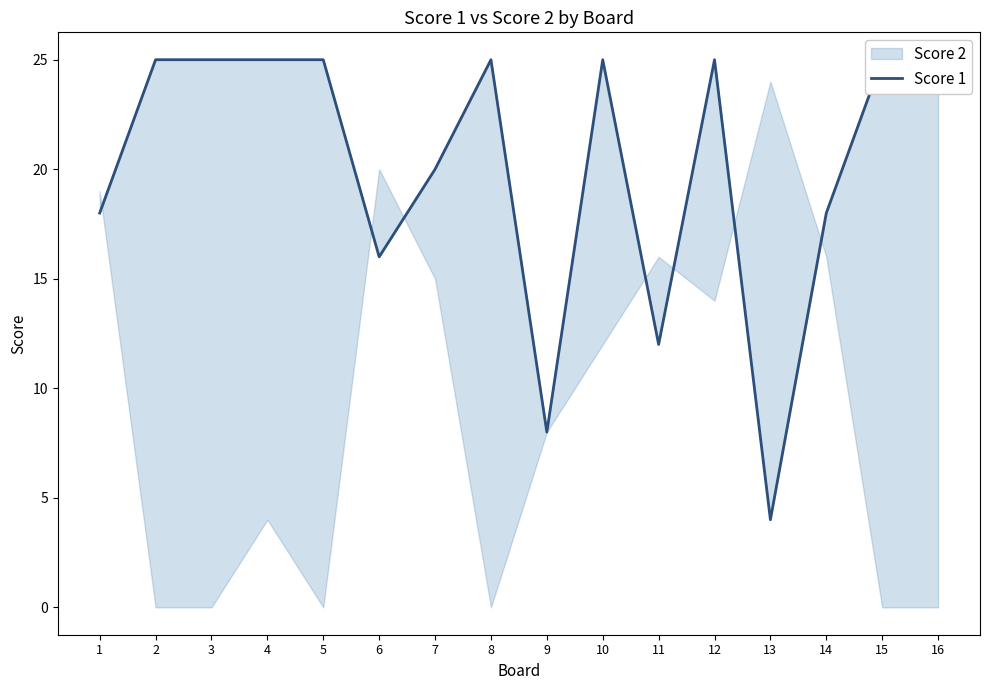

How many lines are shown in the chart?

1